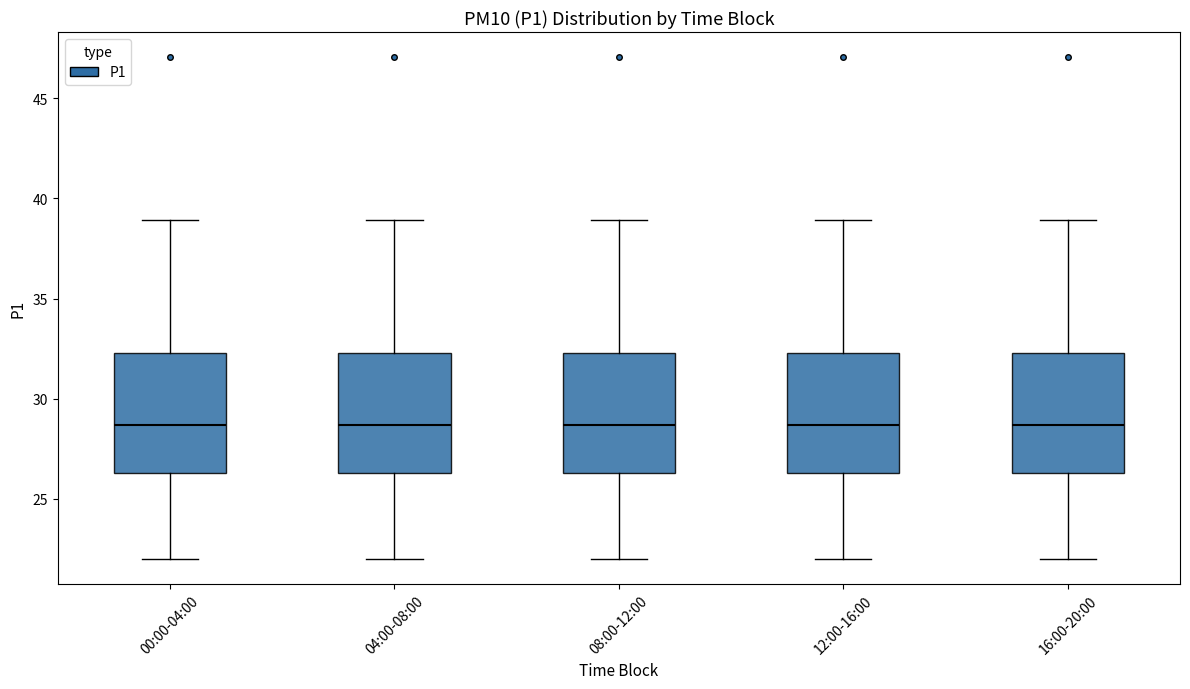

Reading left to right, read every box against the y-axis: the position of its median line, the range the box covers, and the ends of its whiskers. The values are not printed on the chart, so give them approximately, as read against the axis.

00:00-04:00: median 28.5, box 26.5 to 32.5, whiskers 22.0 to 39.0
04:00-08:00: median 28.5, box 26.5 to 32.5, whiskers 22.0 to 39.0
08:00-12:00: median 28.5, box 26.5 to 32.5, whiskers 22.0 to 39.0
12:00-16:00: median 28.5, box 26.5 to 32.5, whiskers 22.0 to 39.0
16:00-20:00: median 28.5, box 26.5 to 32.5, whiskers 22.0 to 39.0